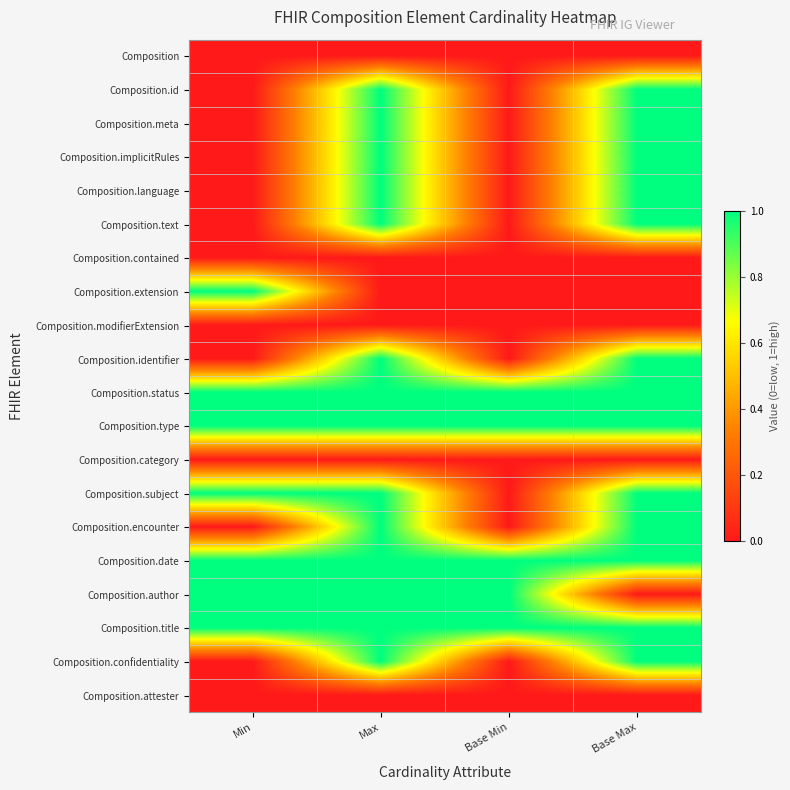

Which series changed the most between Max and Base Max?

Composition.author